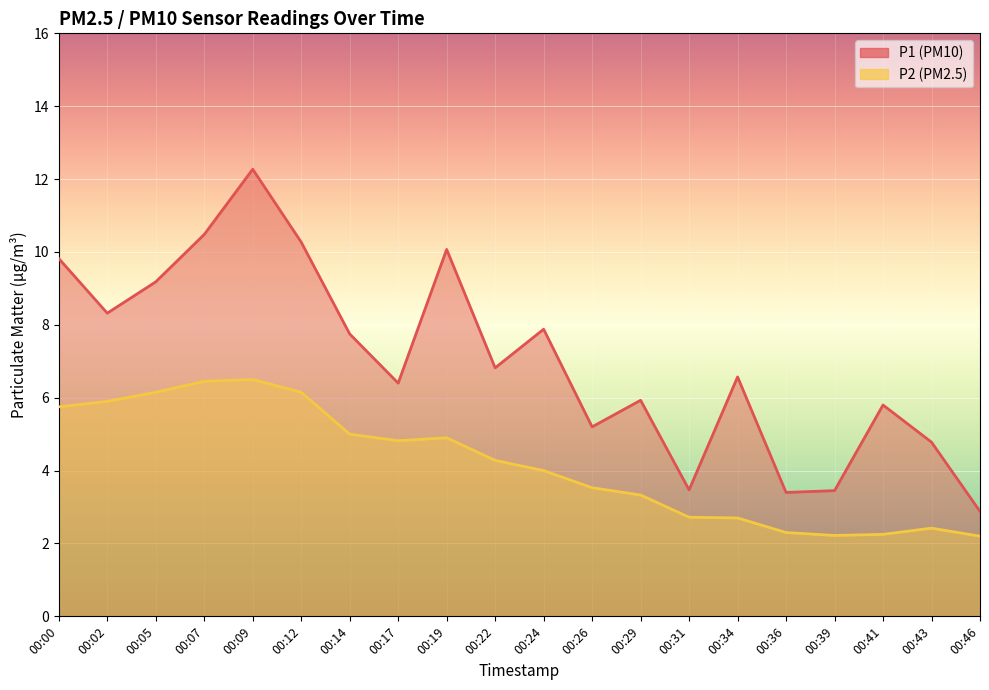

What is the greatest value displayed?

12.3